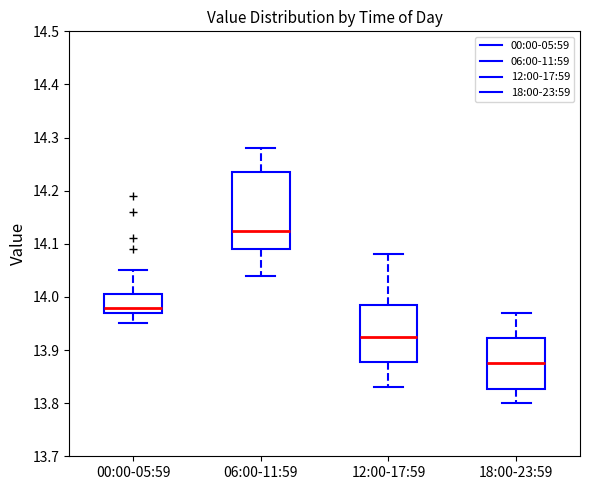

Reading left to right, read every box against the y-axis: the position of its median line, the range the box covers, and the ends of its whiskers. The values are not printed on the chart, so give them approximately, as read against the axis.

00:00-05:59: median 13.98, box 13.97 to 14.01, whiskers 13.95 to 14.05
06:00-11:59: median 14.13, box 14.09 to 14.24, whiskers 14.04 to 14.28
12:00-17:59: median 13.93, box 13.88 to 13.99, whiskers 13.83 to 14.08
18:00-23:59: median 13.88, box 13.83 to 13.92, whiskers 13.80 to 13.97